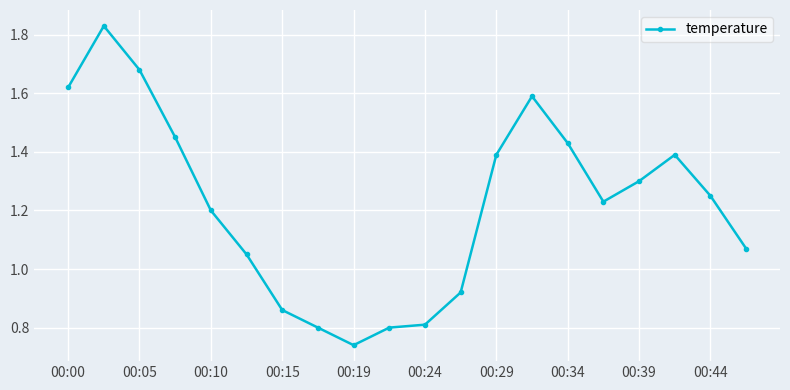

What is the sum of all values?

24.4